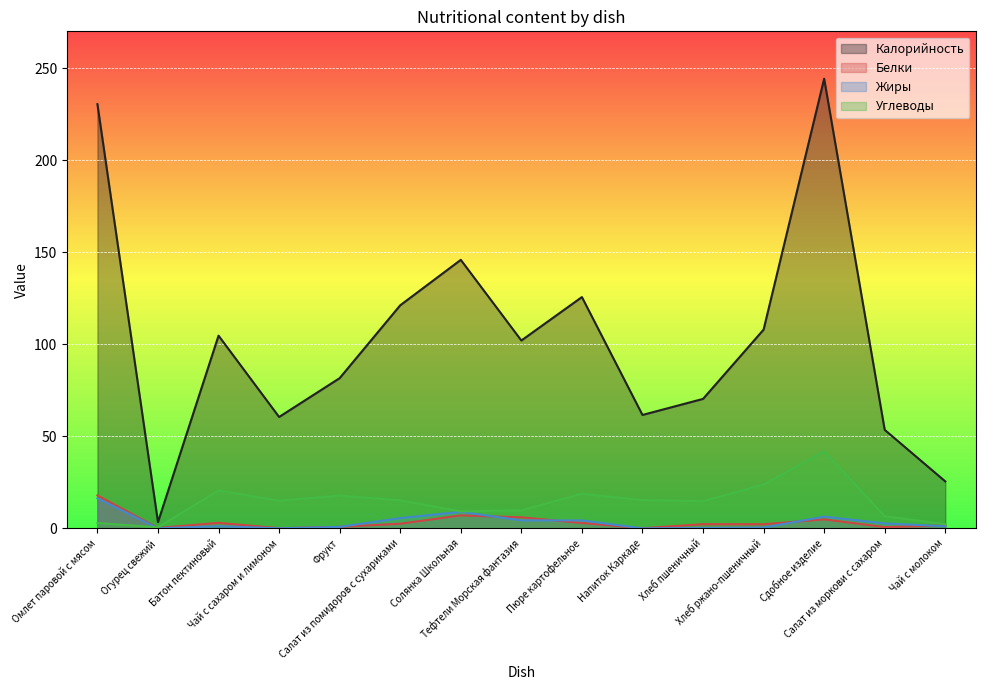

Is the value of Углеводы at Салат из моркови с сахаром greater than the value of Калорийность at Сдобное изделие?

No